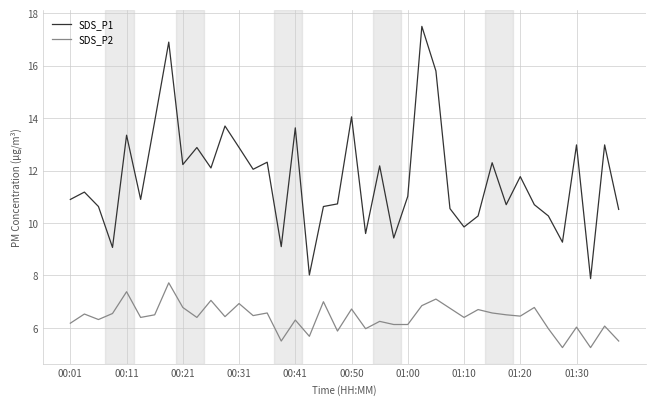

True or false: SDS_P1 and SDS_P2 intersect in this chart.

False